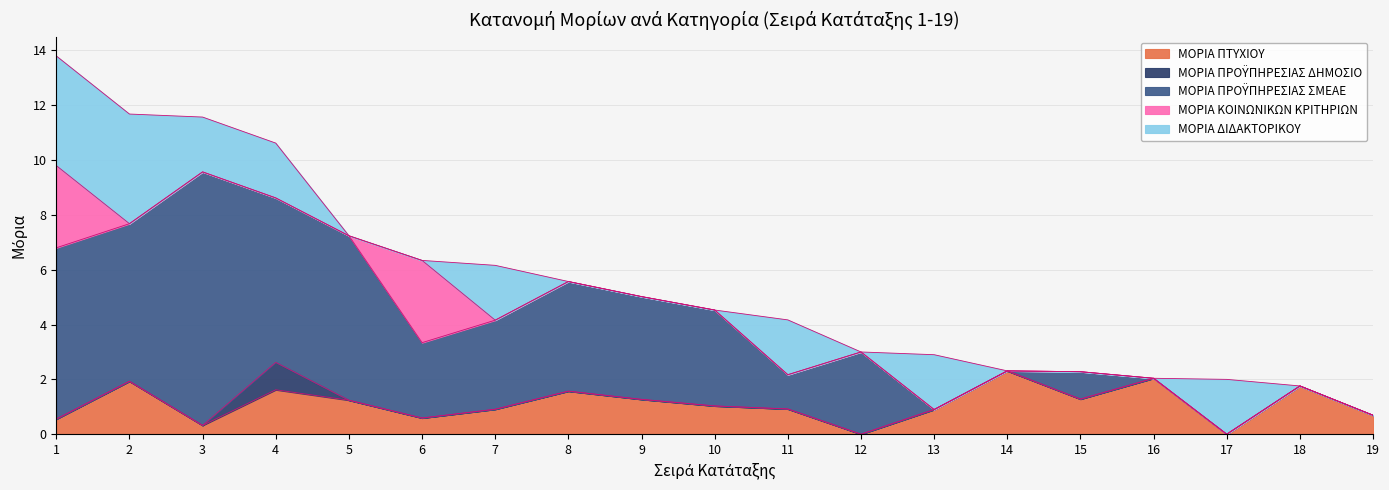

Reading right to left, extract all data points from this chart.

ΜΟΡΙΑ ΠΤΥΧΙΟΥ: 19=0.7	18=1.8	17=0.0	16=2.0	15=1.3	14=2.3	13=0.9	12=0.0	11=0.9	10=1.0	9=1.3	8=1.6	7=0.9	6=0.6	5=1.2	4=1.6	3=0.3	2=1.9	1=0.6
ΜΟΡΙΑ ΠΡΟΫΠΗΡΕΣΙΑΣ ΔΗΜΟΣΙΟ: 19=0.0	18=0.0	17=0.0	16=0.0	15=0.0	14=0.0	13=0.0	12=0.0	11=0.0	10=0.0	9=0.0	8=0.0	7=0.0	6=0.0	5=0.0	4=1.0	3=0.0	2=0.0	1=0.0
ΜΟΡΙΑ ΠΡΟΫΠΗΡΕΣΙΑΣ ΣΜΕΑΕ: 19=0.0	18=0.0	17=0.0	16=0.0	15=1.0	14=0.0	13=0.0	12=3.0	11=1.2	10=3.5	9=3.8	8=4.0	7=3.2	6=2.8	5=6.0	4=6.0	3=9.2	2=5.8	1=6.2
ΜΟΡΙΑ ΚΟΙΝΩΝΙΚΩΝ ΚΡΙΤΗΡΙΩΝ: 19=0.0	18=0.0	17=0.0	16=0.0	15=0.0	14=0.0	13=0.0	12=0.0	11=0.0	10=0.0	9=0.0	8=0.0	7=0.0	6=3.0	5=0.0	4=0.0	3=0.0	2=0.0	1=3.0
ΜΟΡΙΑ ΔΙΔΑΚΤΟΡΙΚΟΥ: 19=0.0	18=0.0	17=2.0	16=0.0	15=0.0	14=0.0	13=2.0	12=0.0	11=2.0	10=0.0	9=0.0	8=0.0	7=2.0	6=0.0	5=0.0	4=2.0	3=2.0	2=4.0	1=4.0